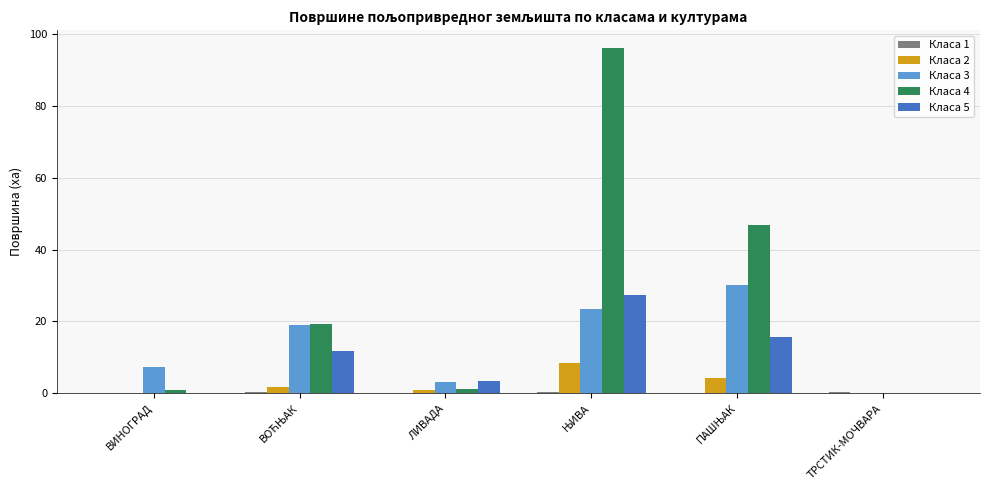

The value of Класа 4 at ТРСТИК-МОЧВАРА is 0.0. True or false?

True